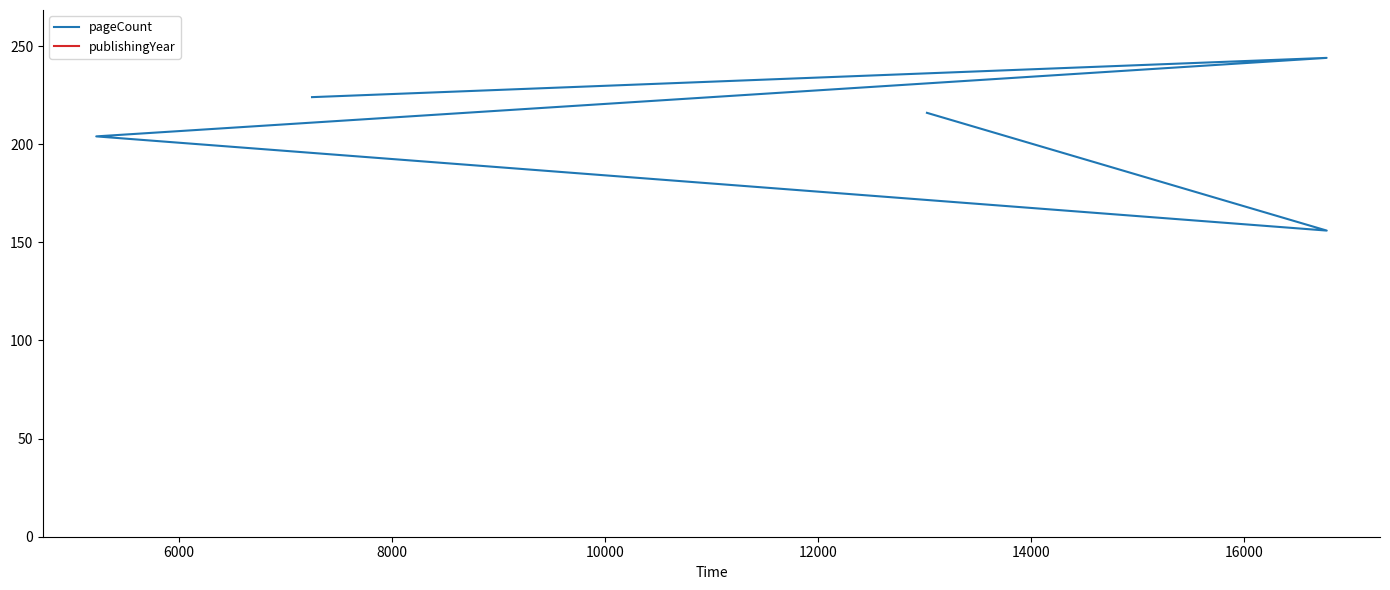

At how many categories does at least one series exceed 1046?

5